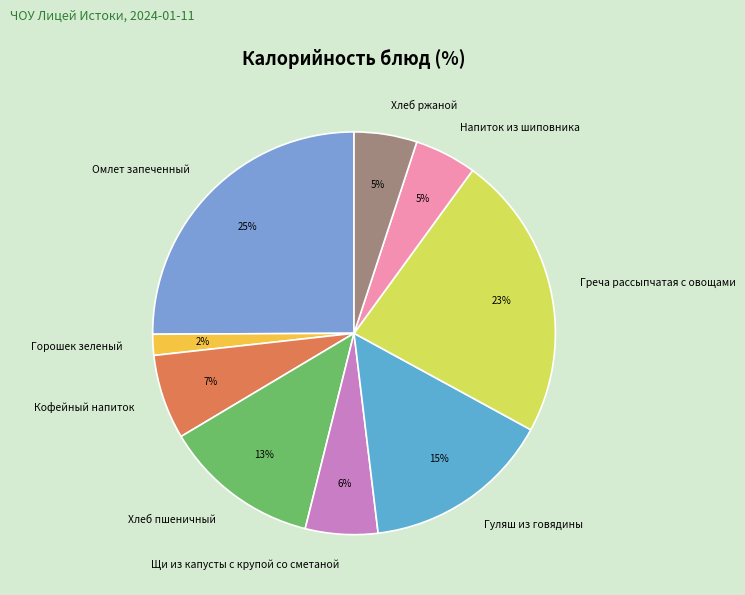

Is it true that Хлеб ржаной is 1% of the pie?

False